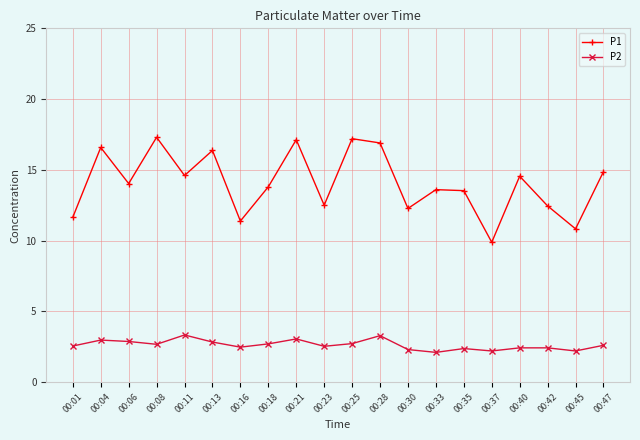

What is the average value of the P1 series?

14.1